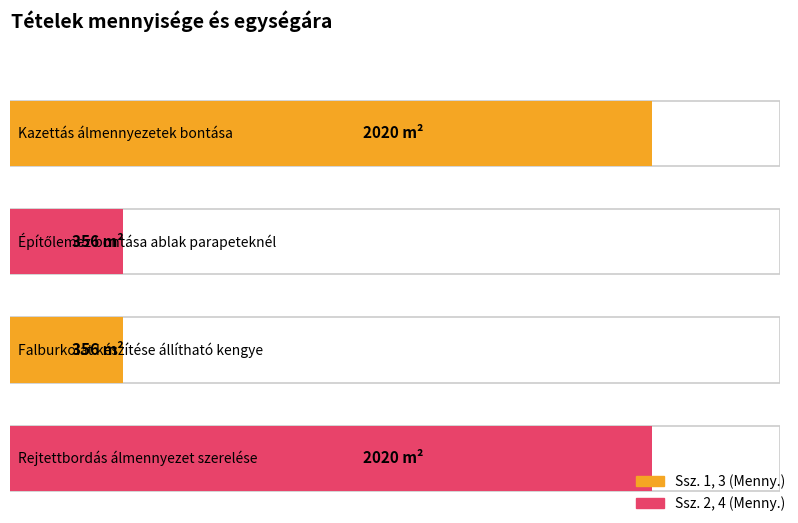

At which label is Menny. closest to 1188?

1